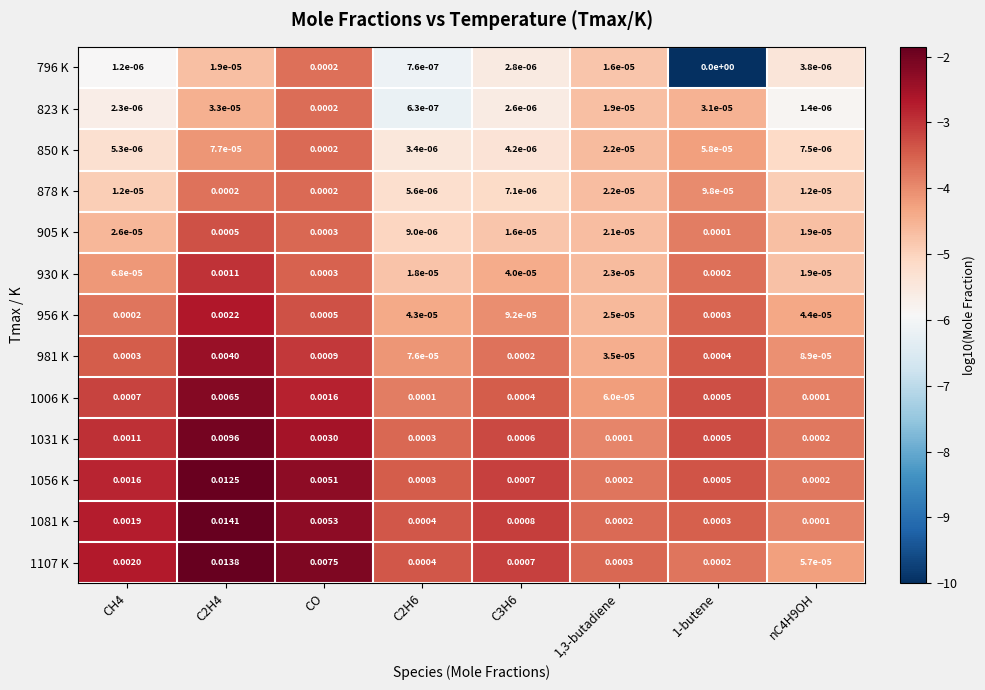

How many series are shown in this chart?

13